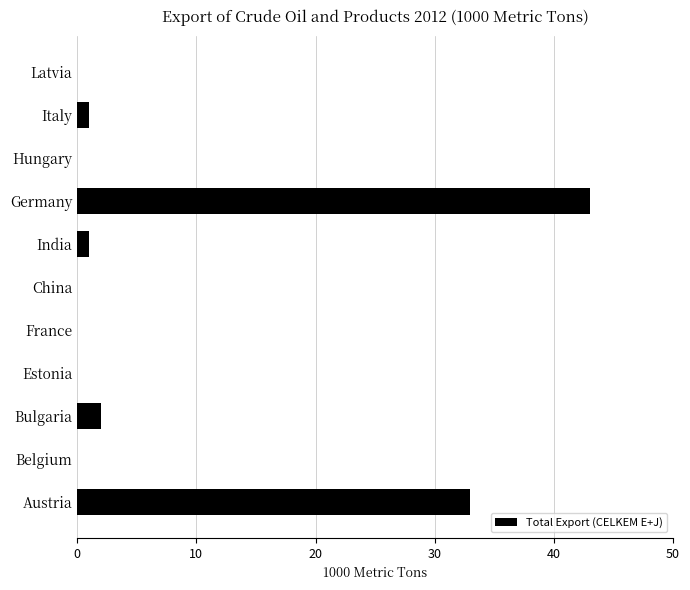

Are the bars horizontal?

Yes